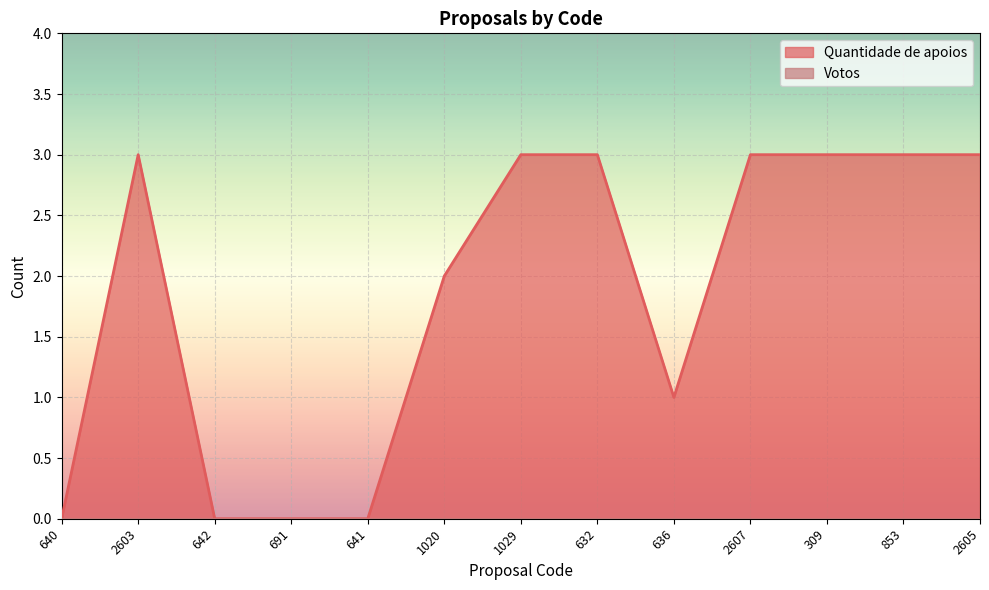

Which category has the lowest value across all series?

640